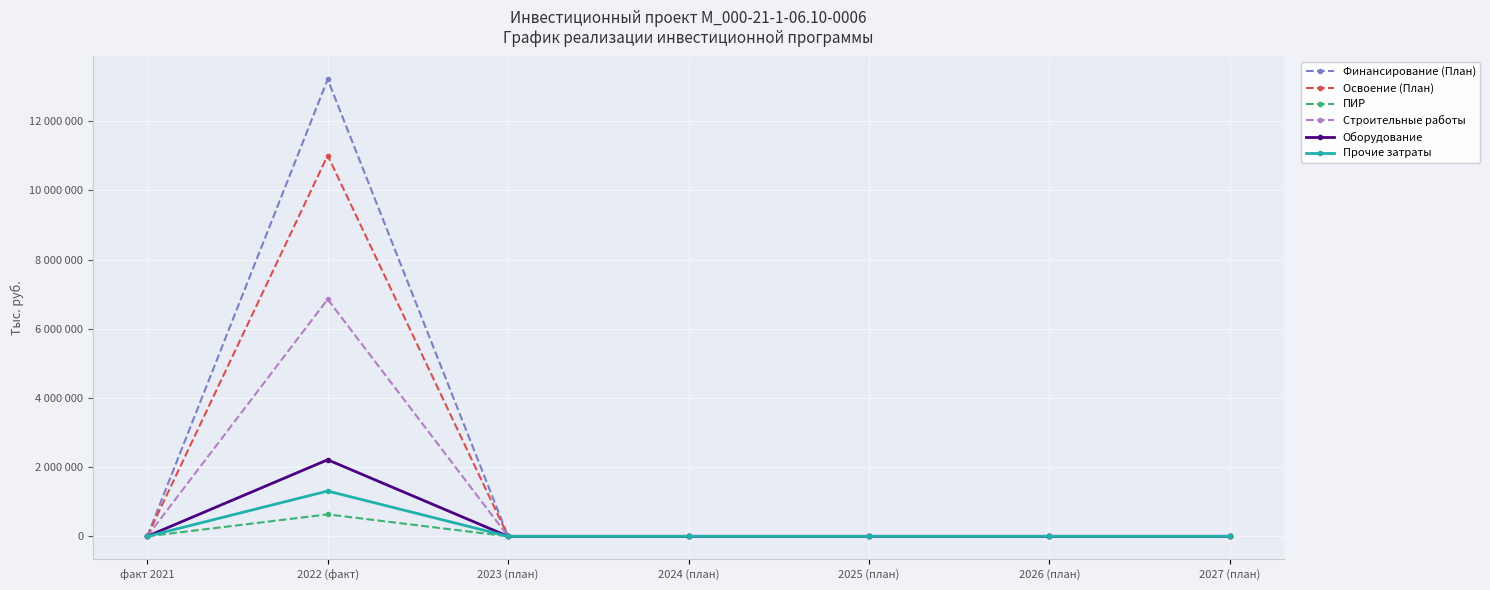

True or false: Финансирование (План) has a value of -4891896 at 2026 (план).

False